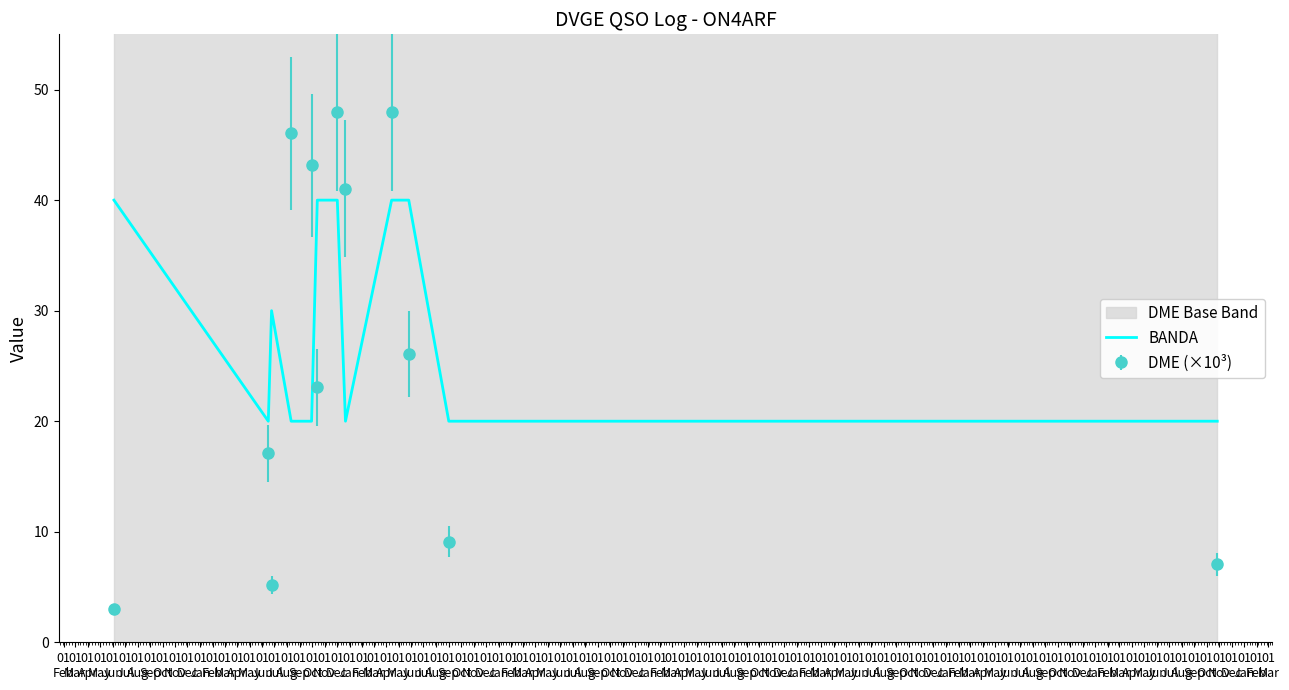

After their last crossing, which series has the higher values: BANDA or DME (×10³)?

BANDA